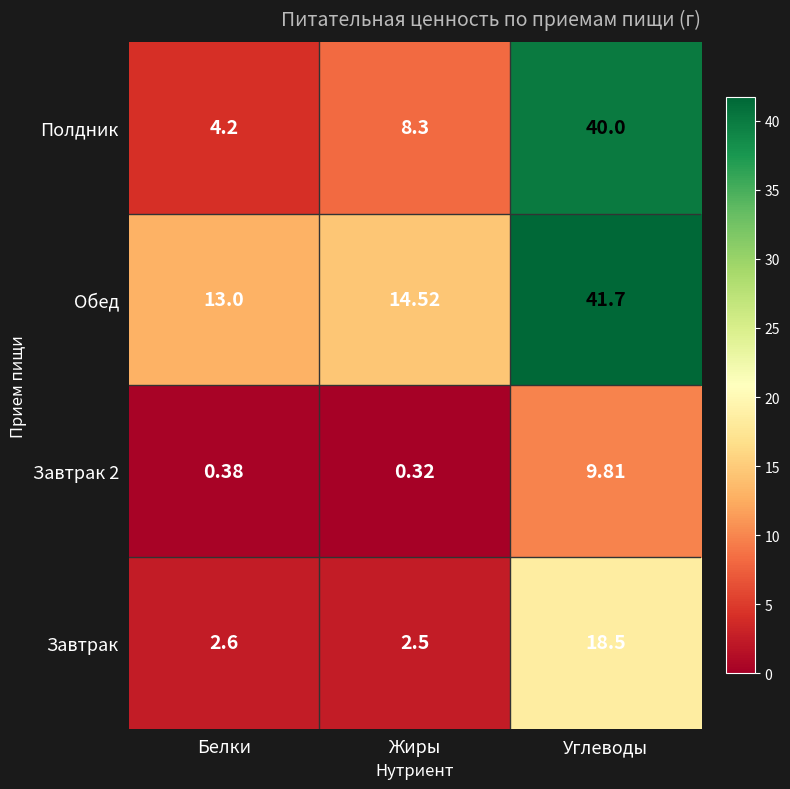

What is the total value across all series at Жиры?

25.6